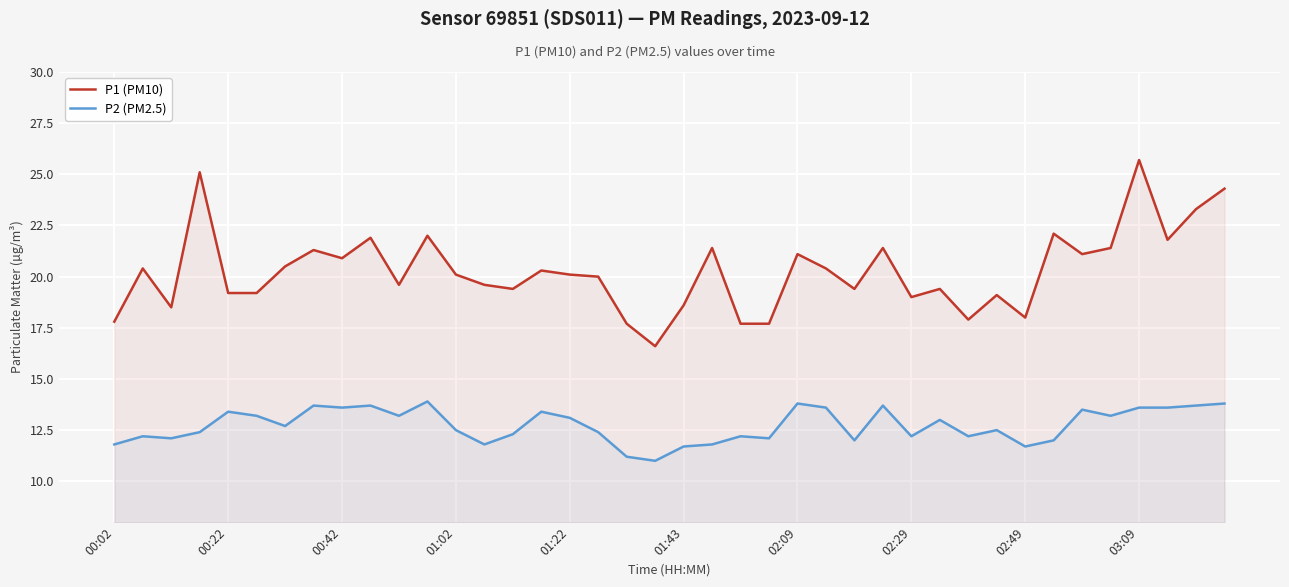

Does the chart display data point markers on the line(s)?

No